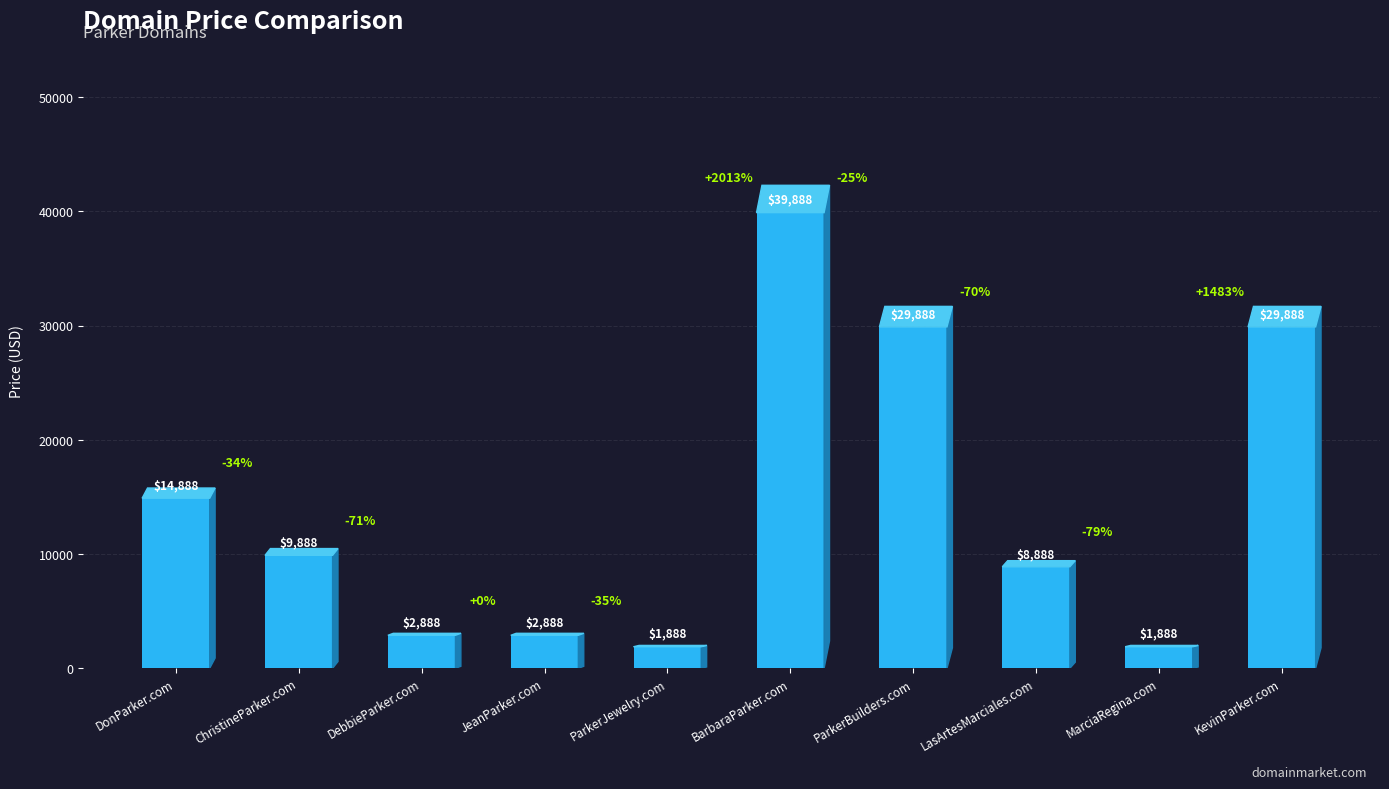

What is the difference between the second highest and minimum values?

28000